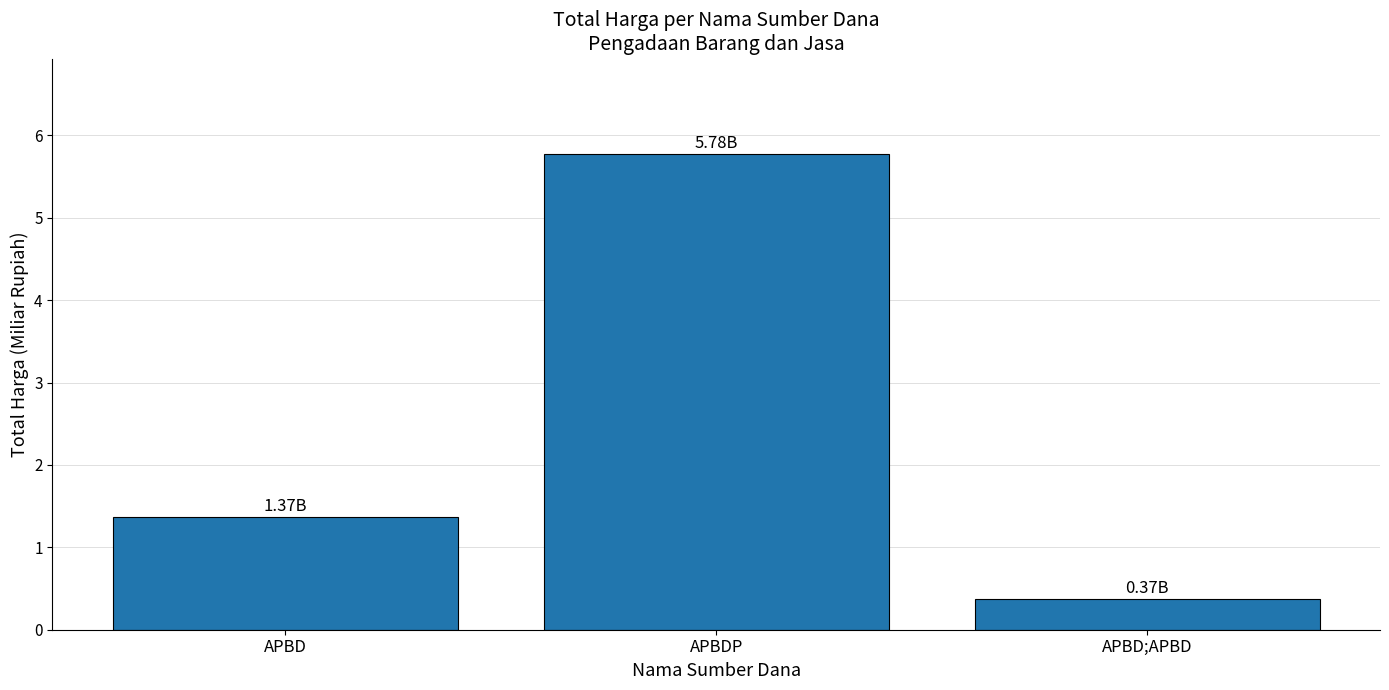

What is the approximate value at APBDP?

5.8